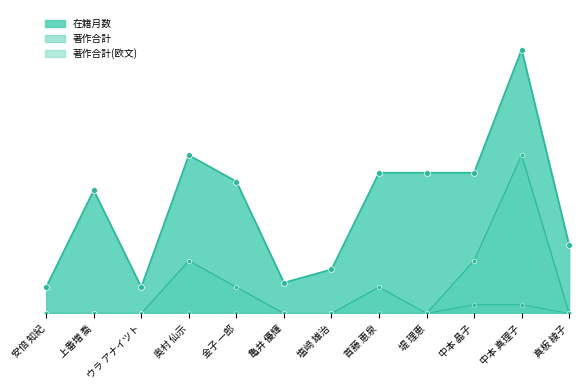

At which category is the sum across all series the highest?

中本 真理子